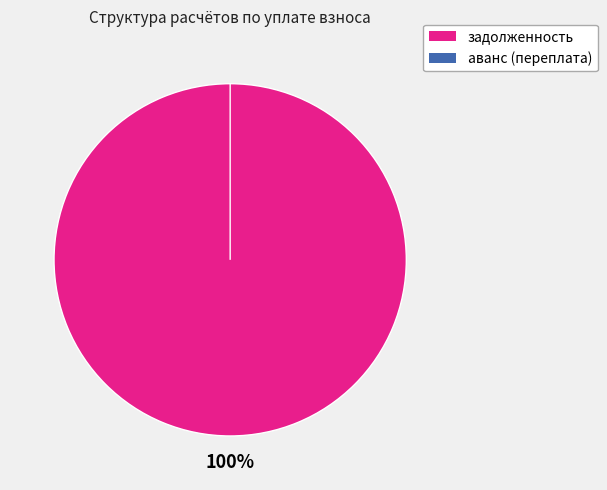

Which category has the smallest portion of the pie?

аванс (переплата)